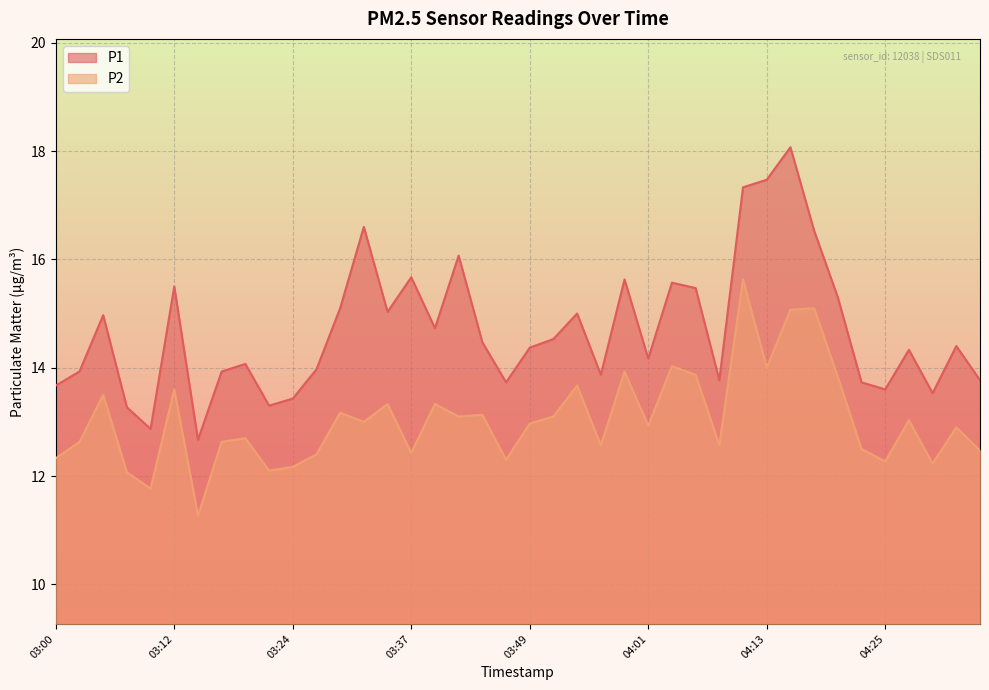

What is the difference between the P2 values at 03:10 and 04:23?

0.7